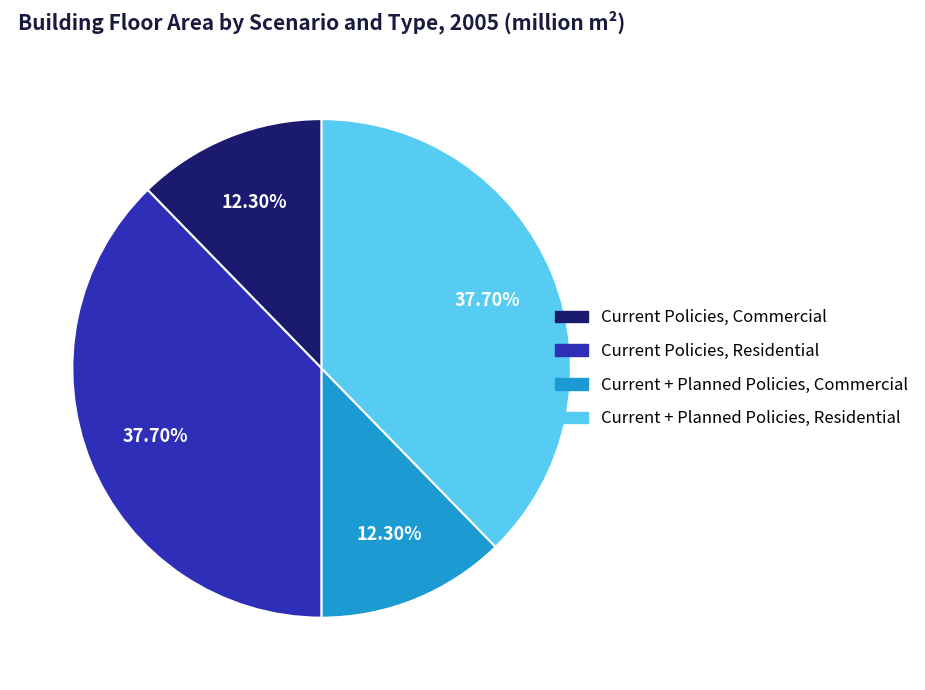

Do Current + Planned Policies, Residential and Current Policies, Residential together represent more than half of the pie?

Yes